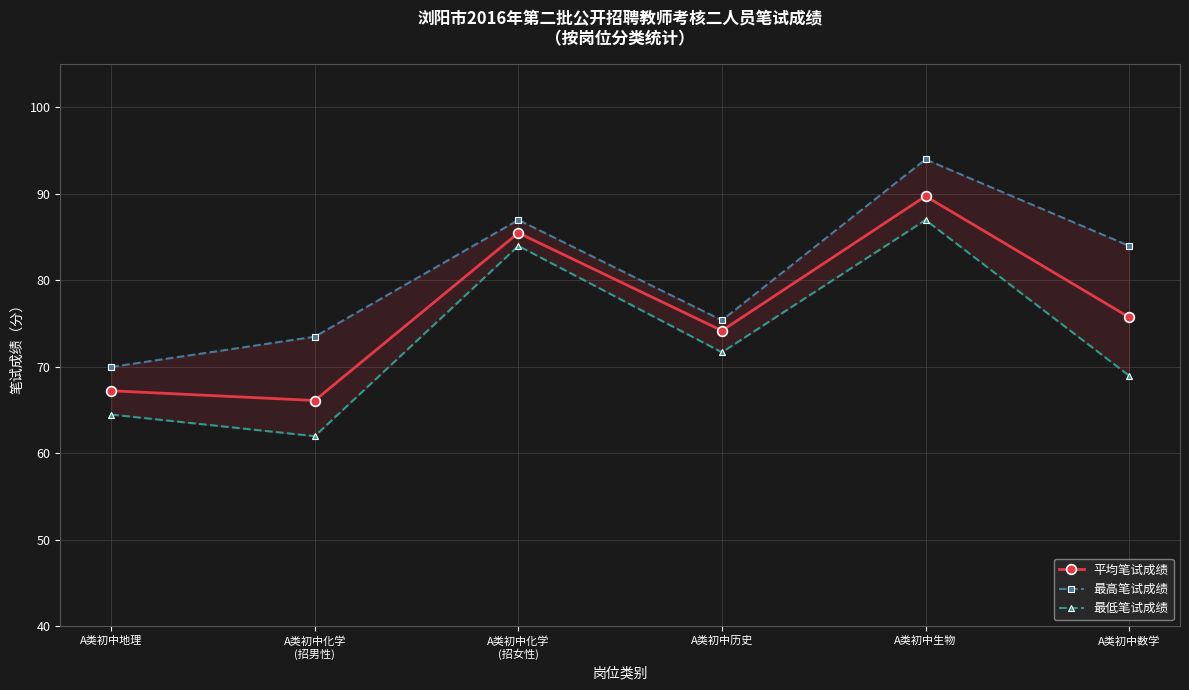

Rank the series by their maximum value, from lowest to highest.

最低笔试成绩, 平均笔试成绩, 最高笔试成绩